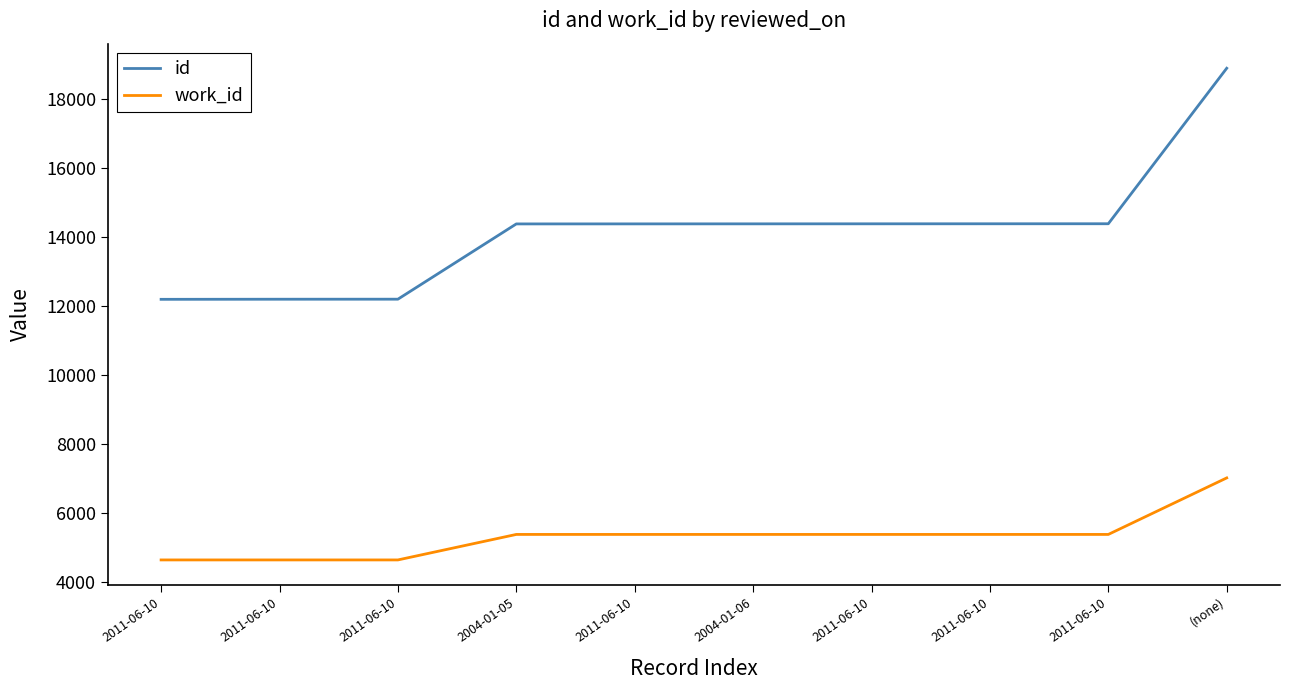

Which category has the highest value across all series?

(none)